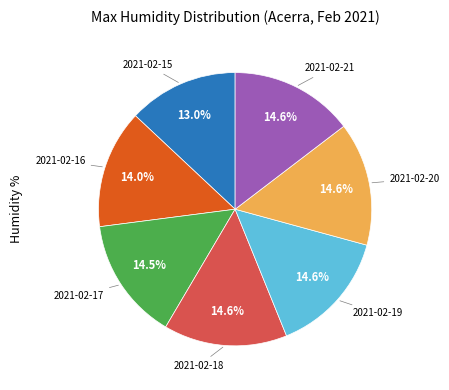

How many slices are in this pie chart?

7